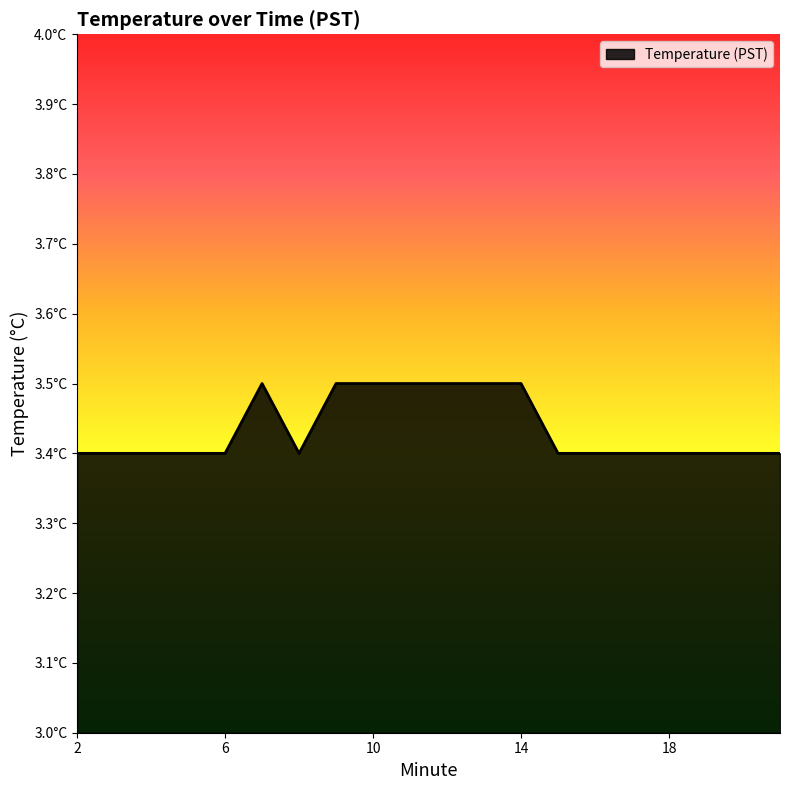

Reading right to left, extract all data points from this chart.

3.4	3.4	3.4	3.4	3.4	3.4	3.4	3.5	3.5	3.5	3.5	3.5	3.5	3.4	3.5	3.4	3.4	3.4	3.4	3.4